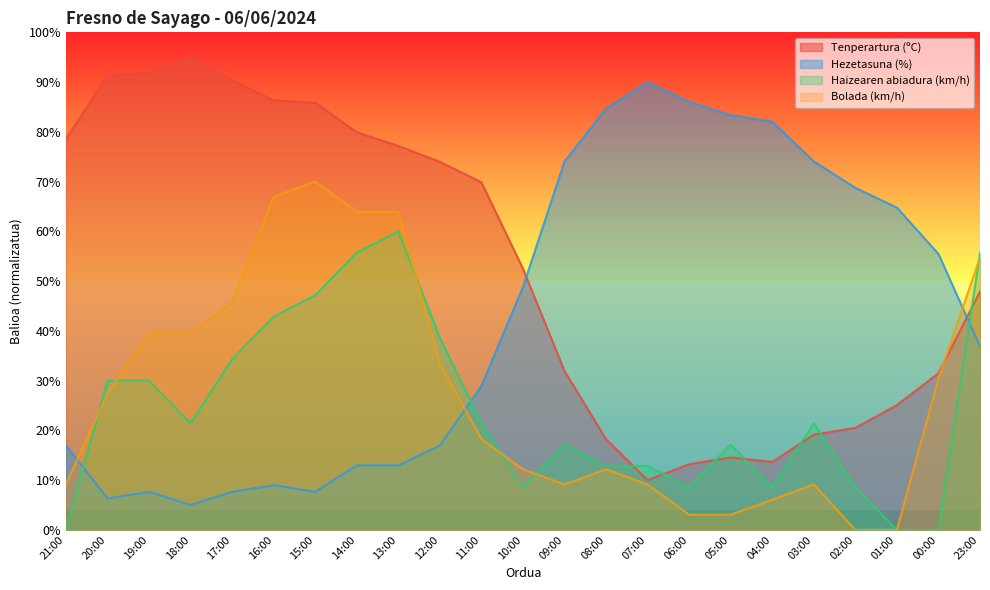

How many data points in Bolada (km/h) are above 18?

12